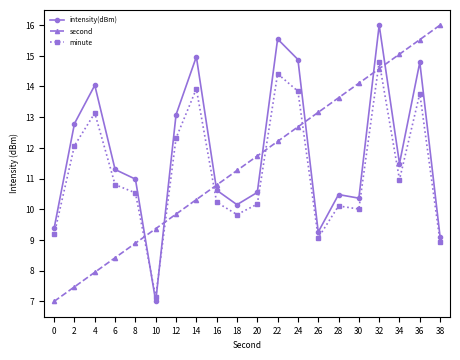

How many times do second and intensity(dBm) cross each other?

7